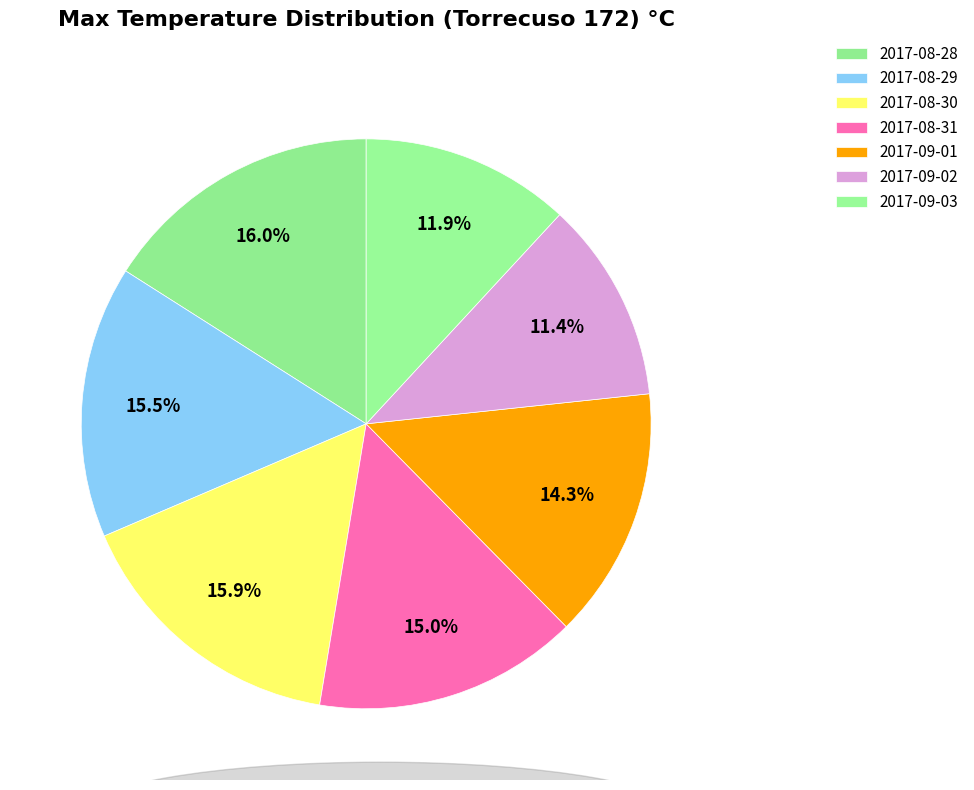

True or false: 2017-08-31 accounts for 1% of the total.

False